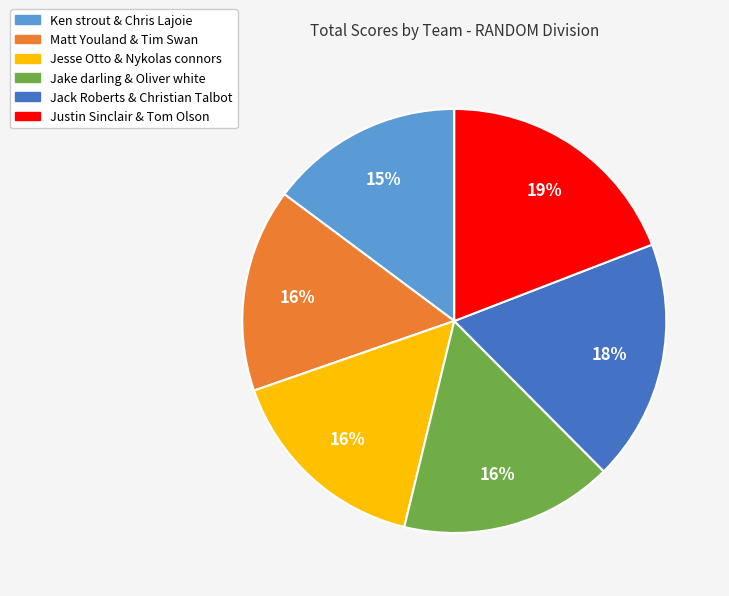

To the nearest percent, what percentage of the pie is Jake darling & Oliver white?

16%